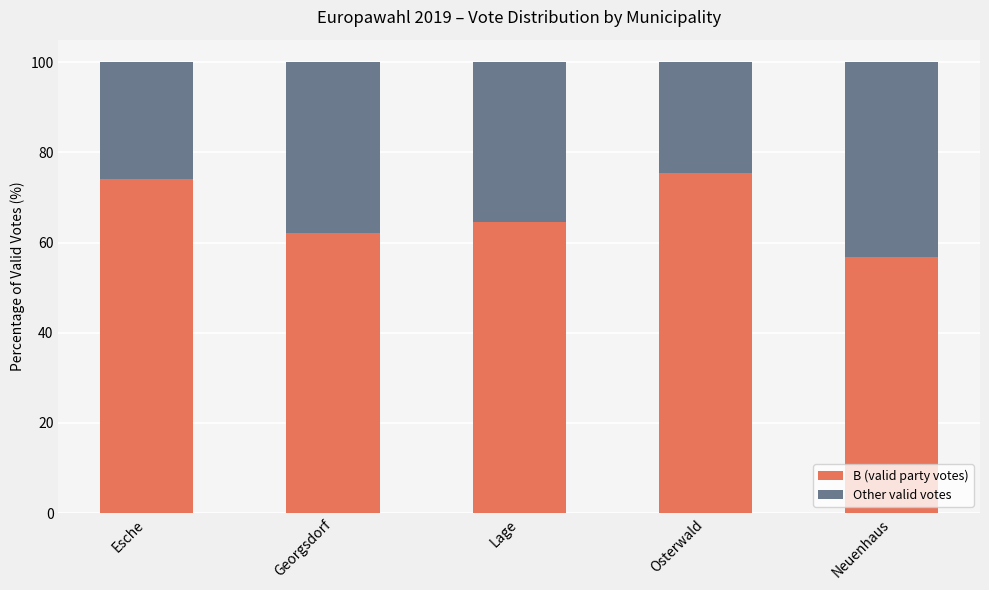

Reading left to right, what are the values for B (valid party votes)?

74.1	62.2	64.6	75.5	56.8